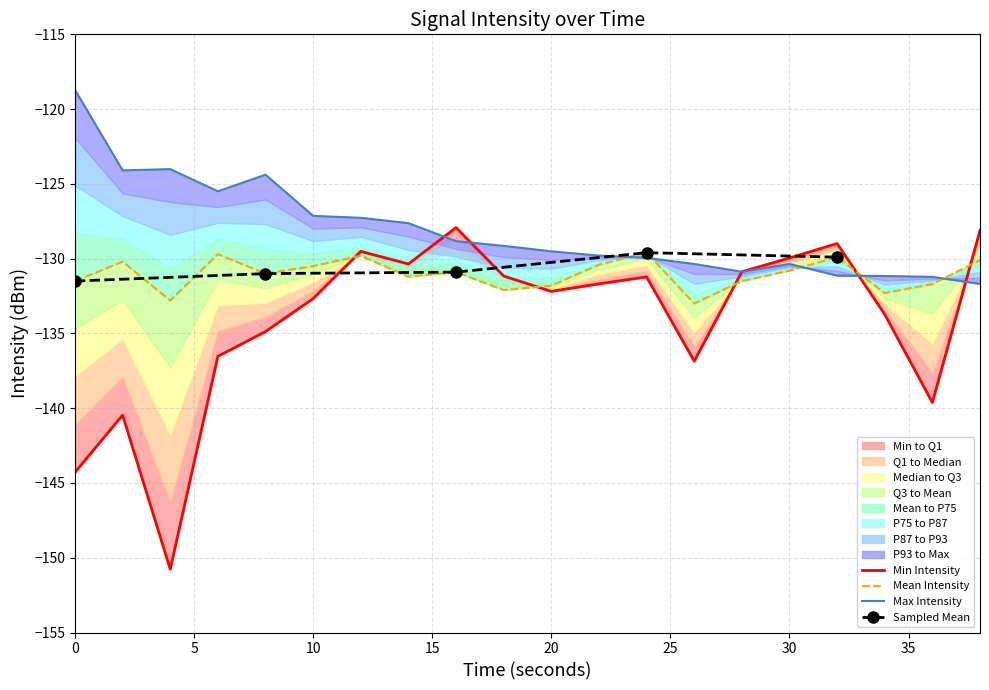

Is the value of Mean Intensity at 38 greater than the value of Max Intensity at 18?

No